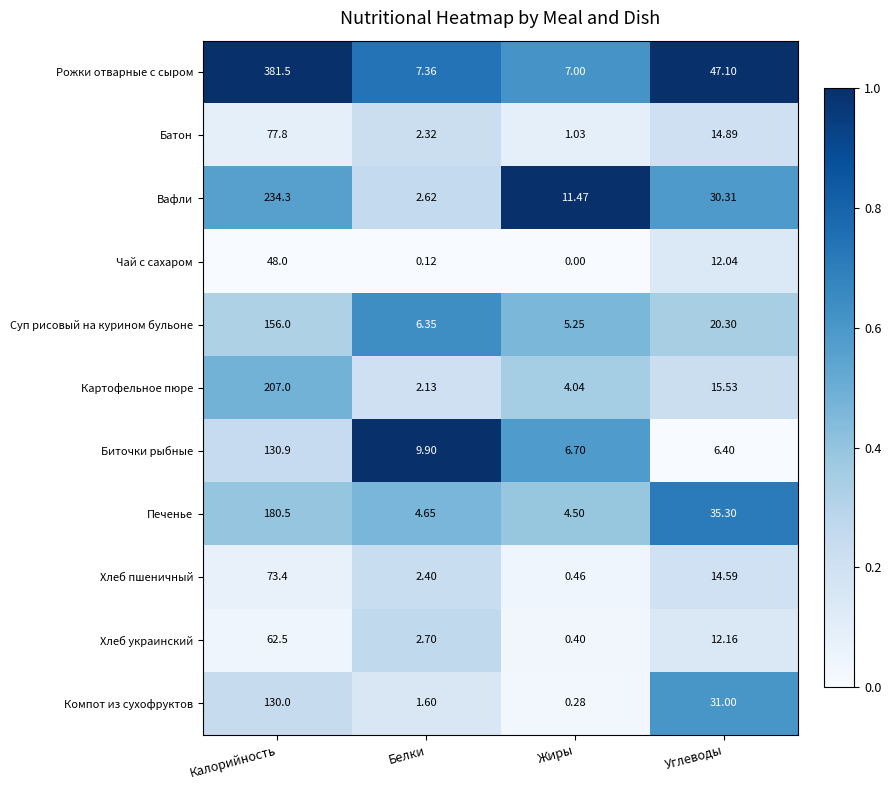

Rank the series by their maximum value, from highest to lowest.

Рожки отварные с сыром, Вафли, Картофельное пюре, Печенье, Суп рисовый на курином бульоне, Биточки рыбные, Компот из сухофруктов, Батон, Хлеб пшеничный, Хлеб украинский, Чай с сахаром